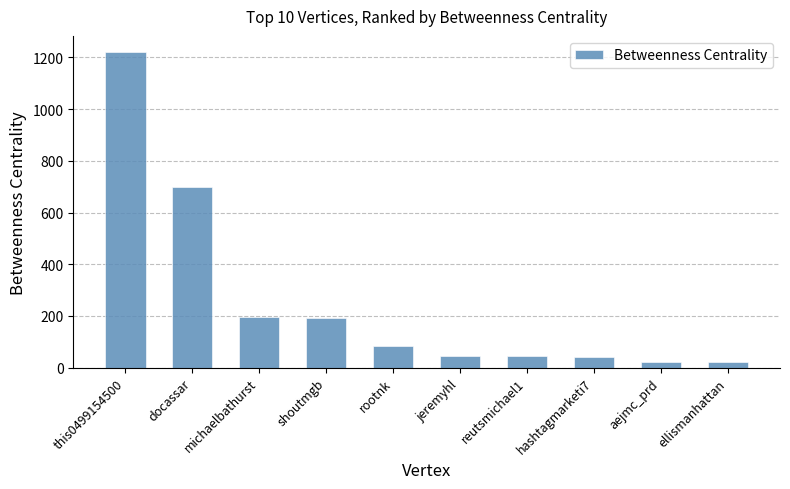

What is the label of the 2nd bar from the left?

docassar